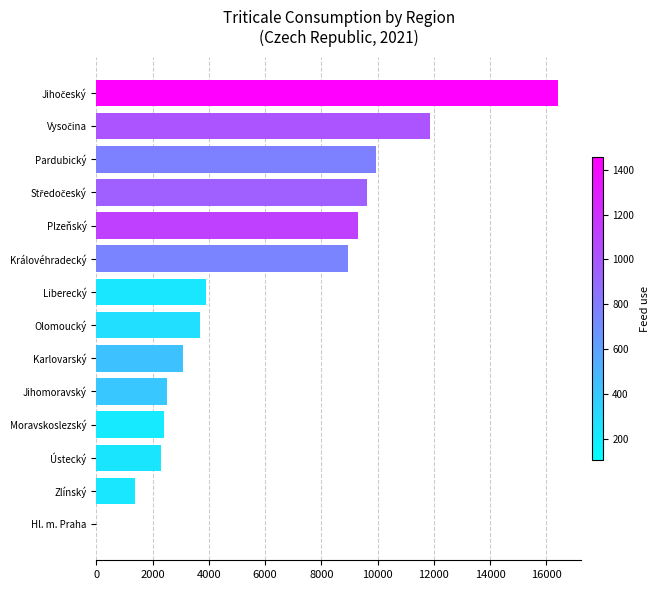

Approximately how many times larger is the value at Královéhradecký compared to Ústecký?

3.9